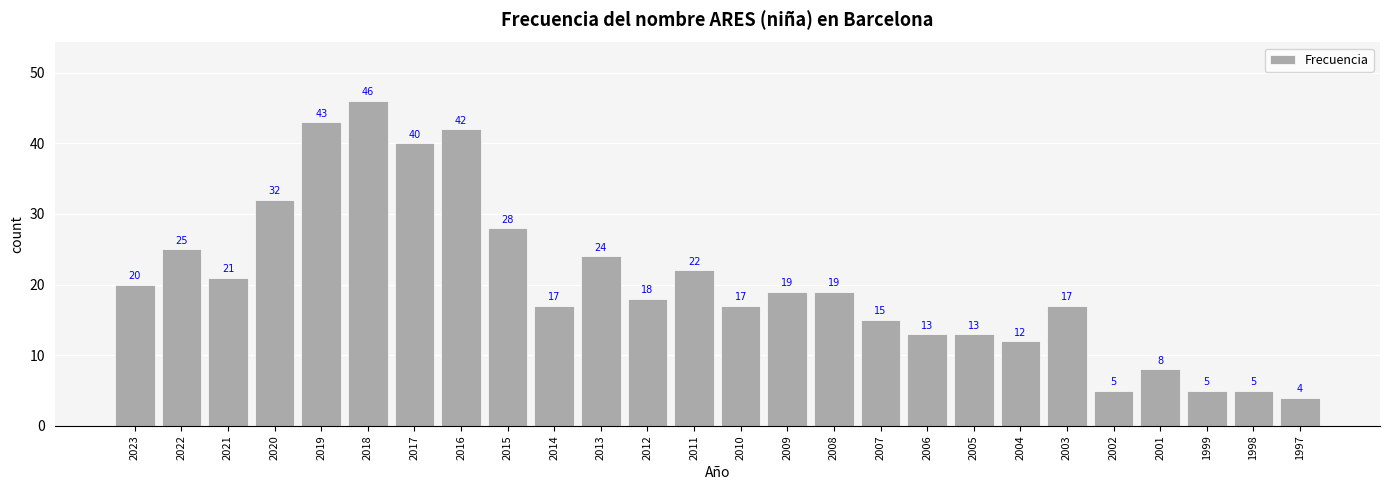

How many data points are less than 19?

13